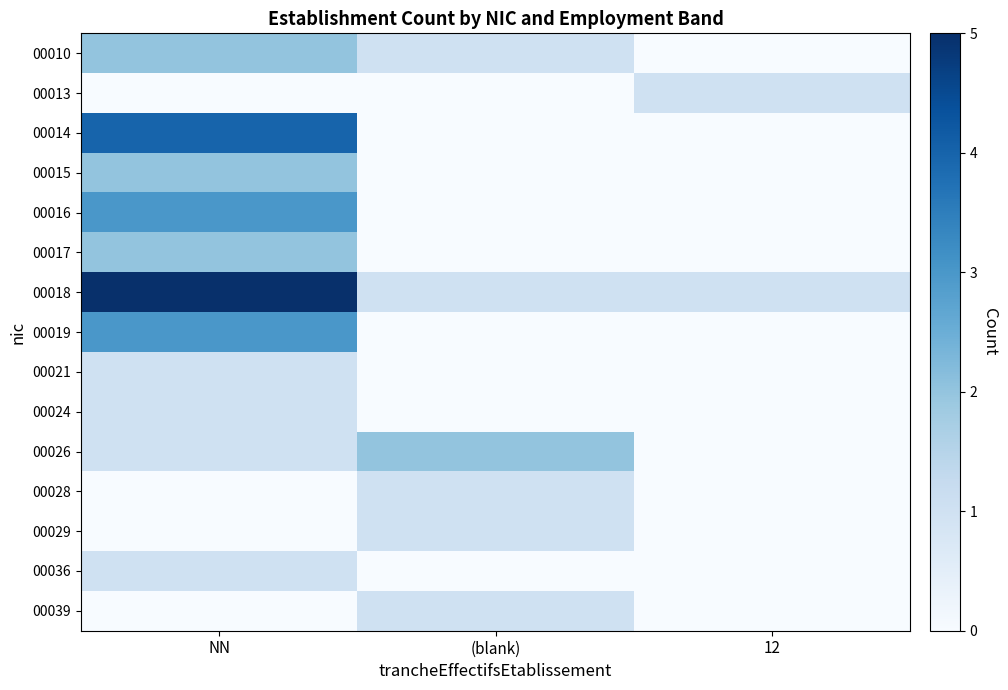

Between NN and (blank), which is larger?

NN